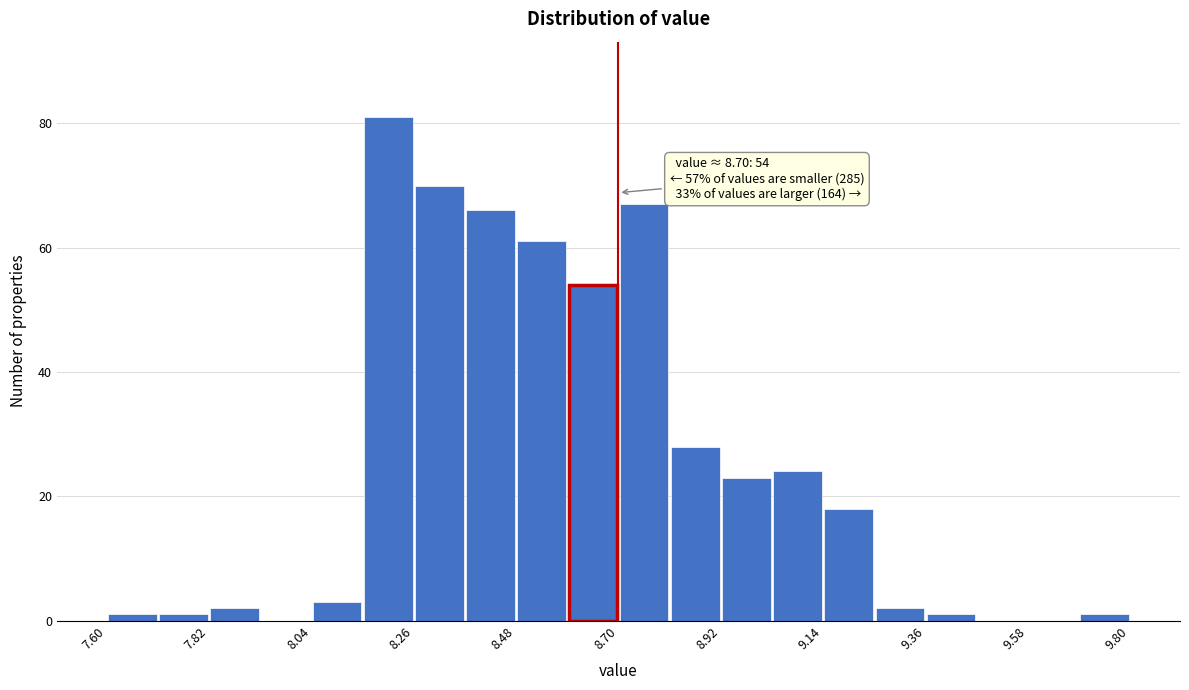

Read against the x-axis, roughly where is the centre of the tallest bar?

8.20